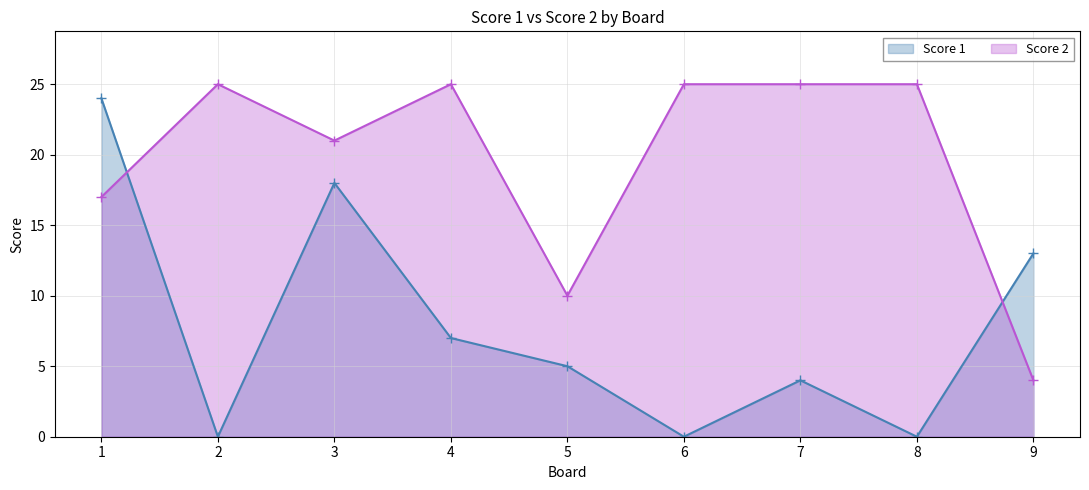

What is the difference between the Score 2 values at 6 and 5?

15